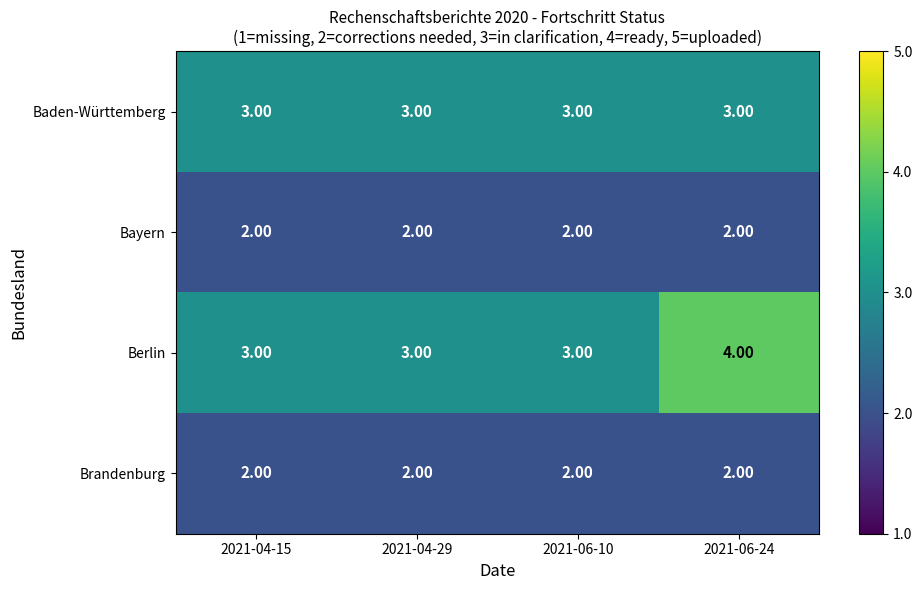

What is the sum of all Bayern values?

8